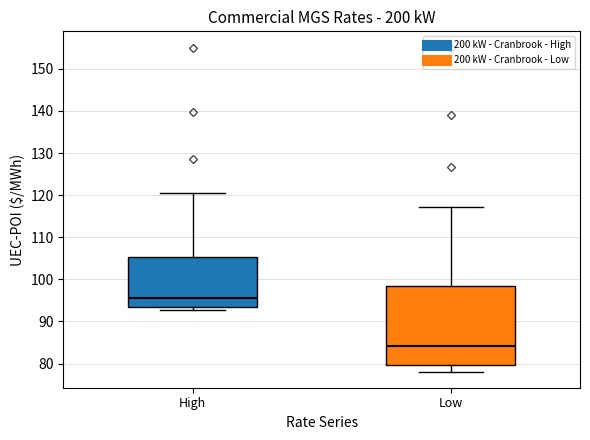

Where is the lower edge of the box for High on the y-axis? The values are not printed on the chart, so give them approximately, as read against the axis.

93